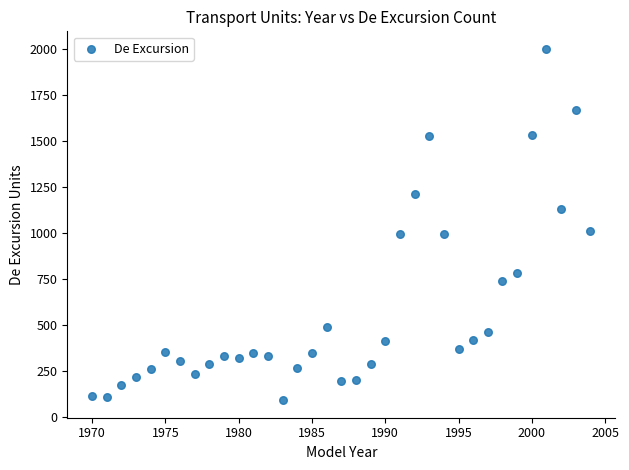

What is the range of Y values (max minus min)?

1911